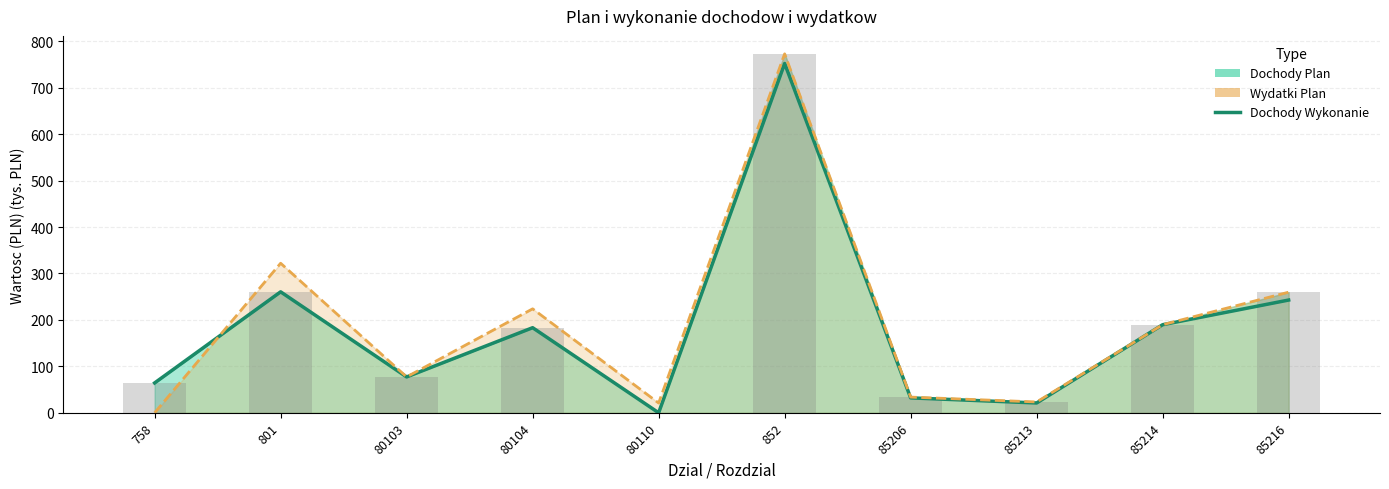

What is the average value of the Dochody Plan (bar) series?

186.4